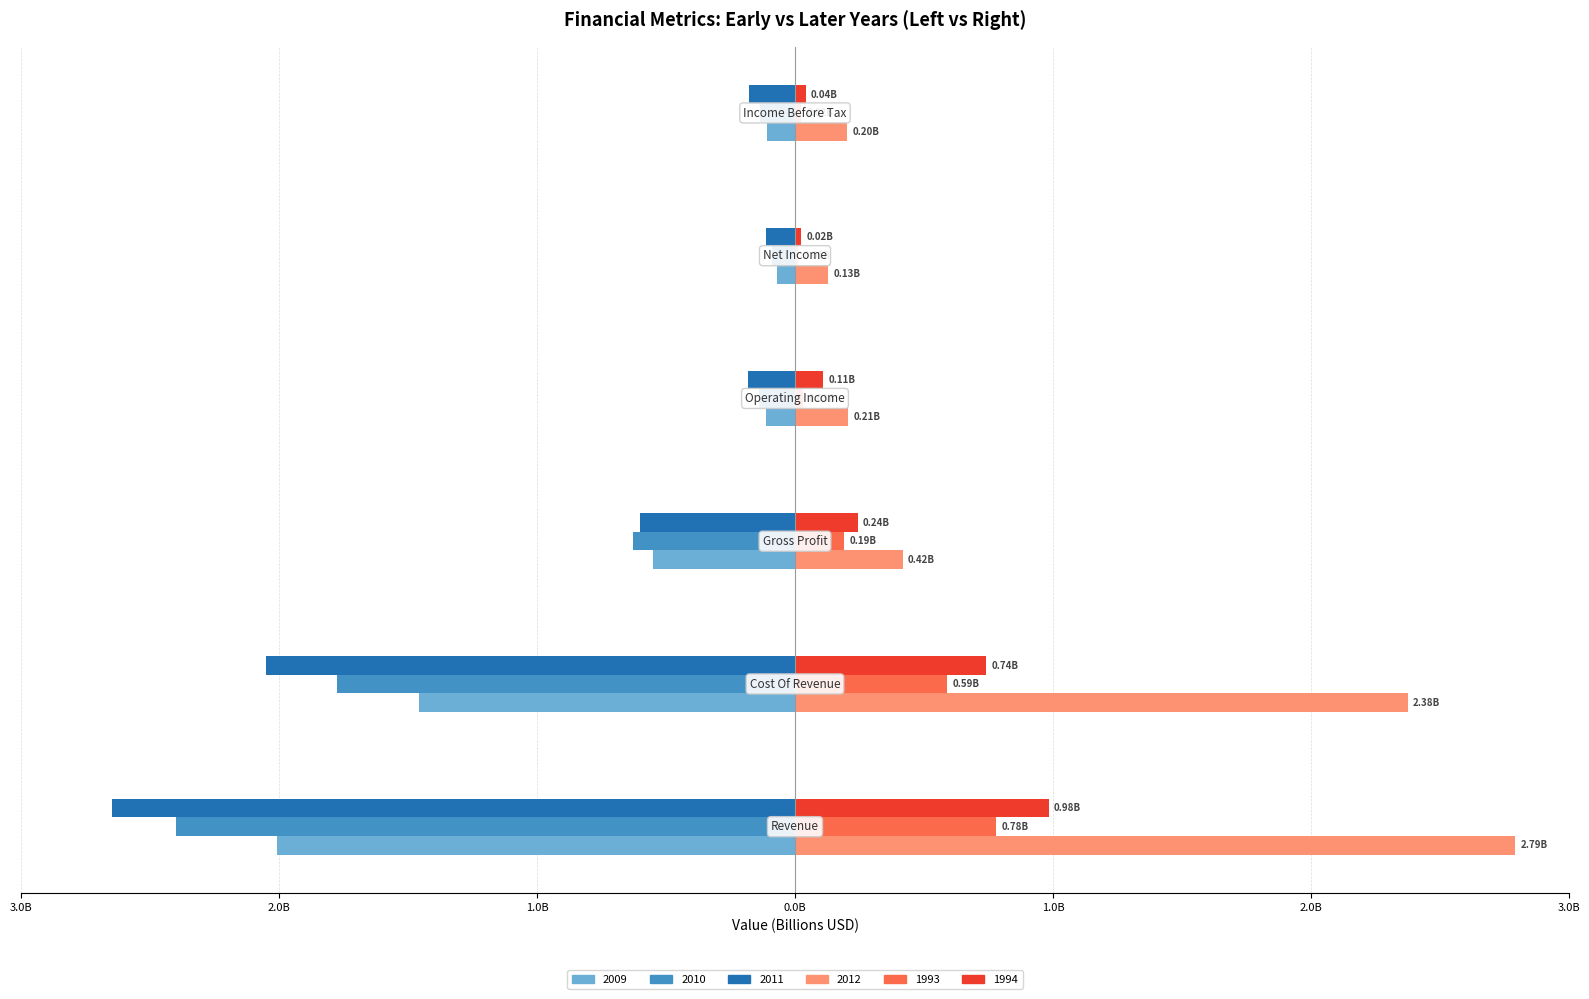

Reading left to right, extract all data points from this chart.

2009: Revenue=-2.0	Cost Of Revenue=-1.5	Gross Profit=-0.6	Operating Income=-0.1	Net Income=-0.1	Income Before Tax=-0.1
2010: Revenue=-2.4	Cost Of Revenue=-1.8	Gross Profit=-0.6	Operating Income=-0.1	Net Income=-0.1	Income Before Tax=-0.1
2011: Revenue=-2.6	Cost Of Revenue=-2.0	Gross Profit=-0.6	Operating Income=-0.2	Net Income=-0.1	Income Before Tax=-0.2
2012: Revenue=2.8	Cost Of Revenue=2.4	Gross Profit=0.4	Operating Income=0.2	Net Income=0.1	Income Before Tax=0.2
1993: Revenue=0.8	Cost Of Revenue=0.6	Gross Profit=0.2	Operating Income=0.0	Net Income=0.0	Income Before Tax=0.0
1994: Revenue=1.0	Cost Of Revenue=0.7	Gross Profit=0.2	Operating Income=0.1	Net Income=0.0	Income Before Tax=0.0